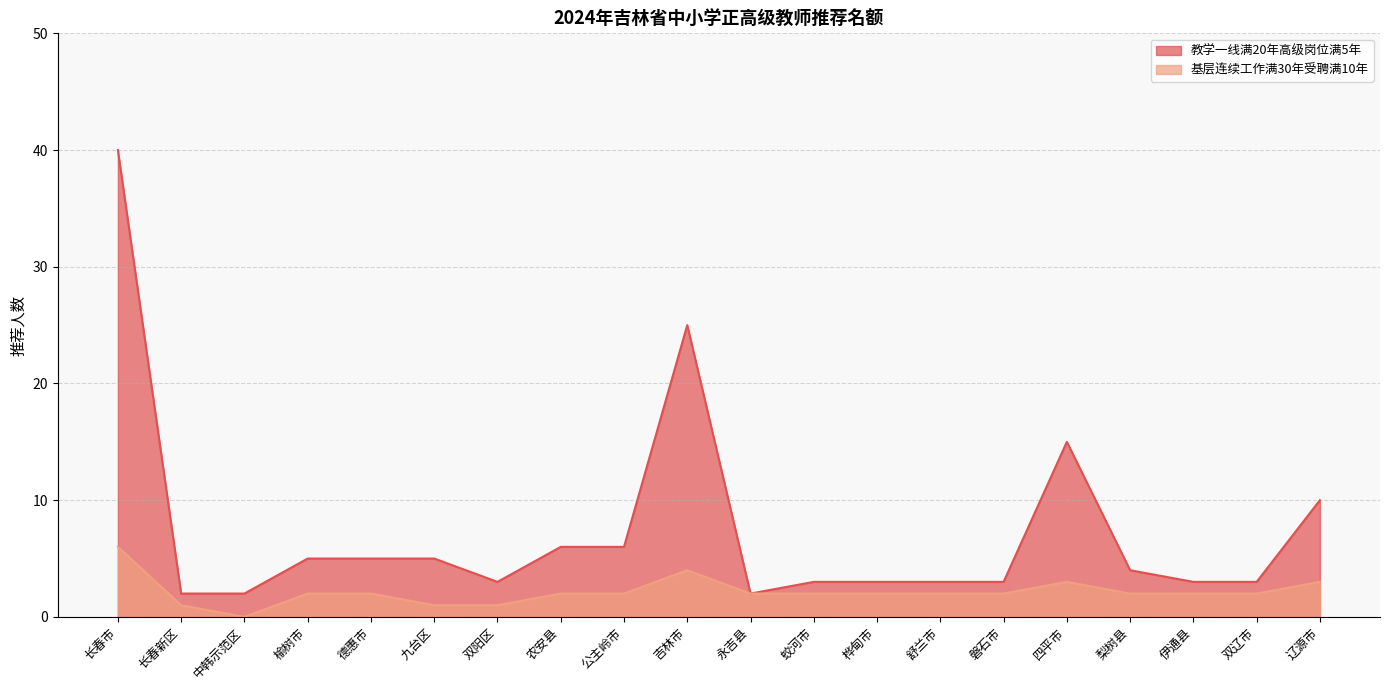

Rank the series by their average value, from lowest to highest.

基层连续工作满30年受聘满10年, 教学一线满20年高级岗位满5年